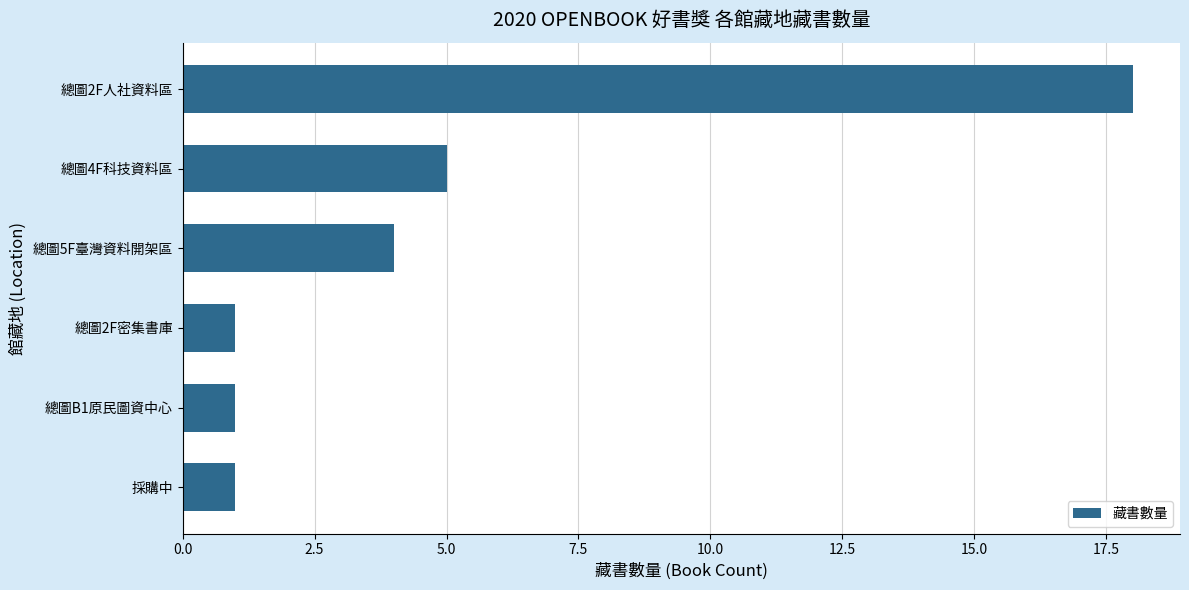

Reading top to bottom, transcribe all the data shown in this chart.

18	5	4	1	1	1